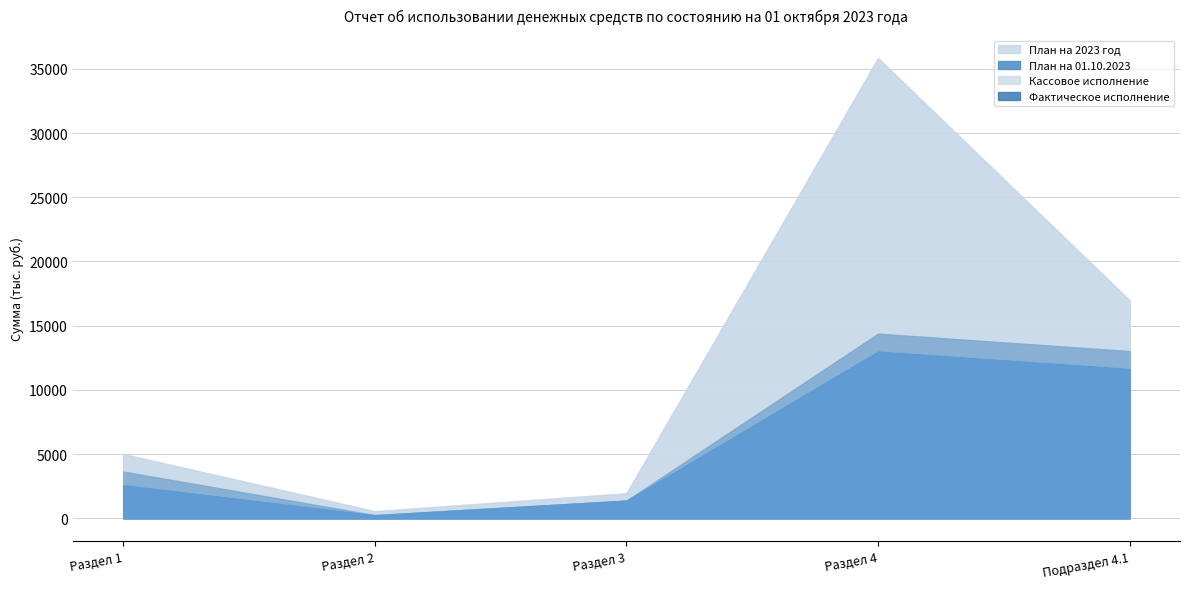

What is the value of the План на 01.10.2023 point at the 5th from the left?

13024.7